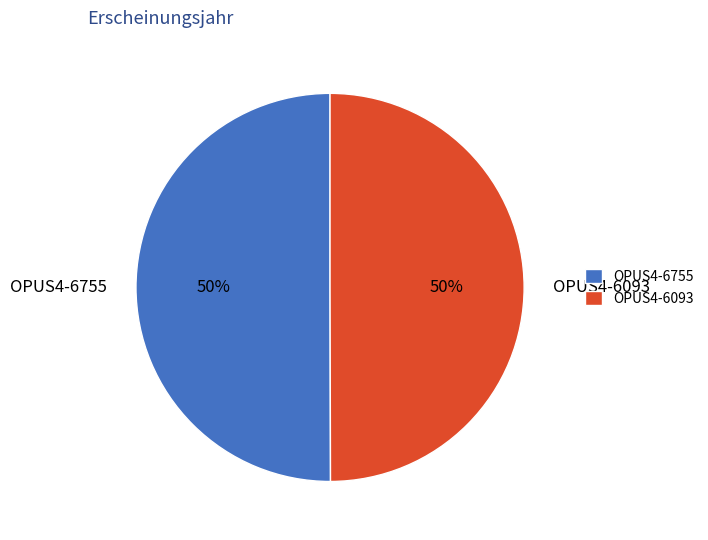

The OPUS4-6755 slice represents 50% of the pie. True or false?

True